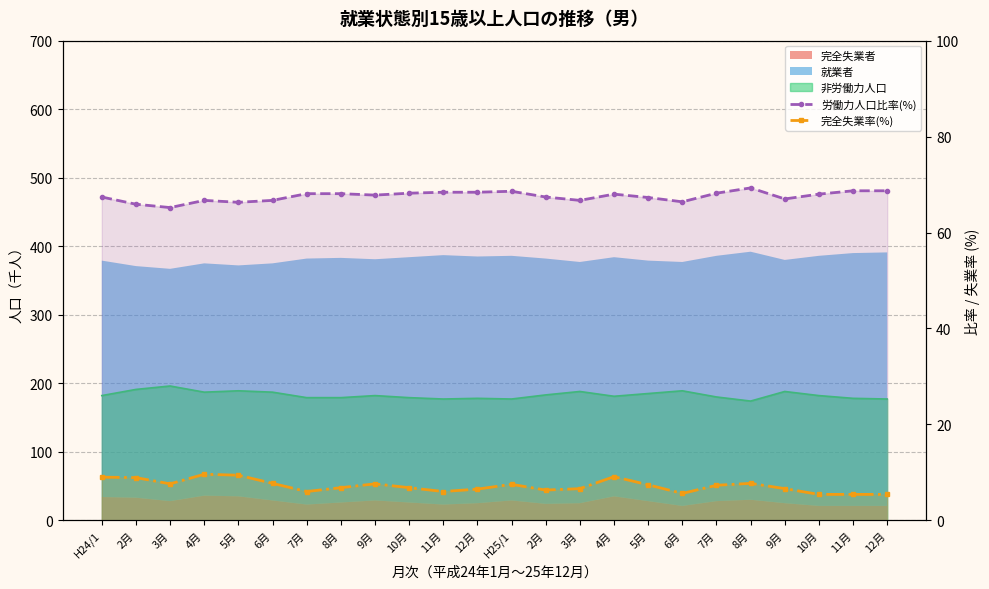

At which category is the sum across all series the highest?

4月